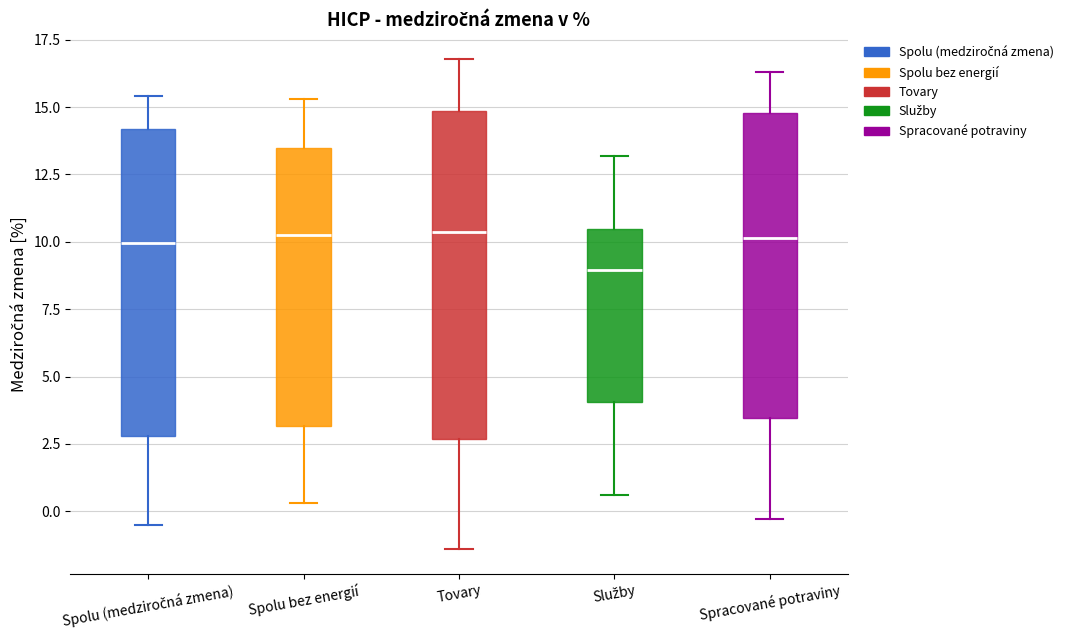

Which box's median line is the lowest?

Služby